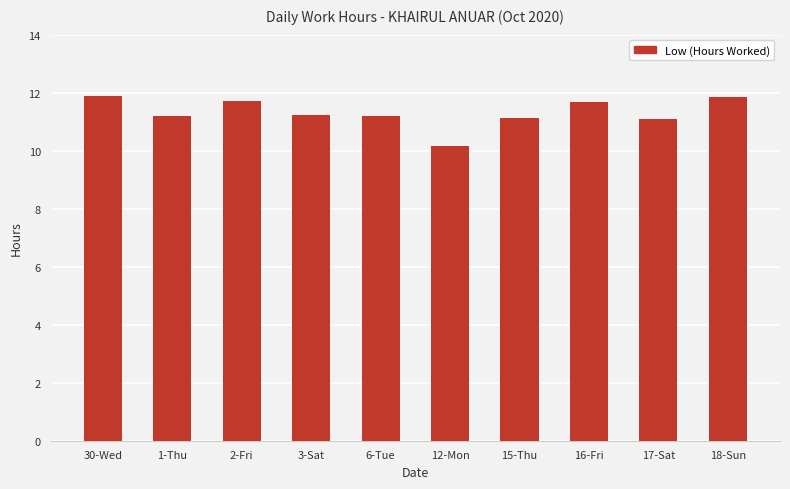

Which has a higher value, 16-Fri or 6-Tue?

16-Fri